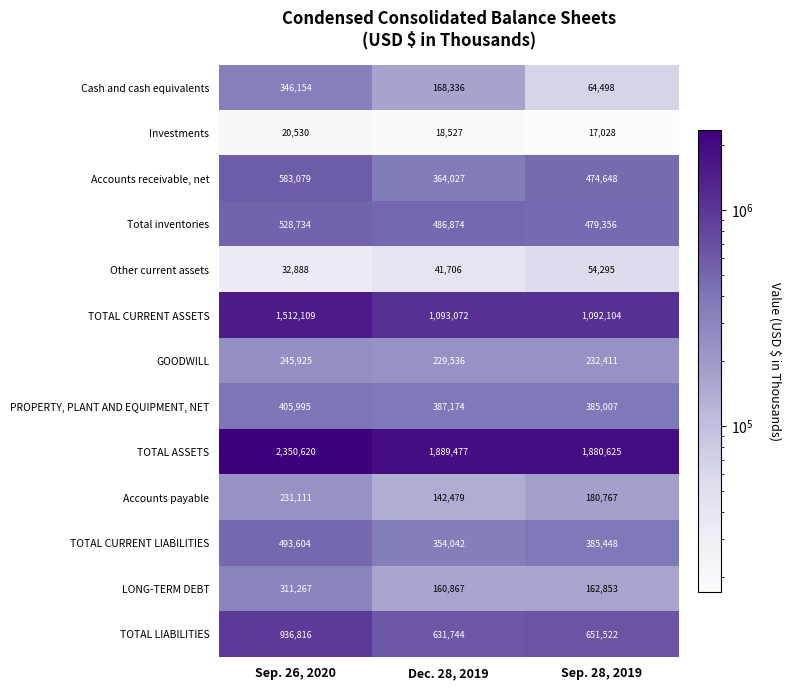

What is the average value of the TOTAL LIABILITIES series?

740027